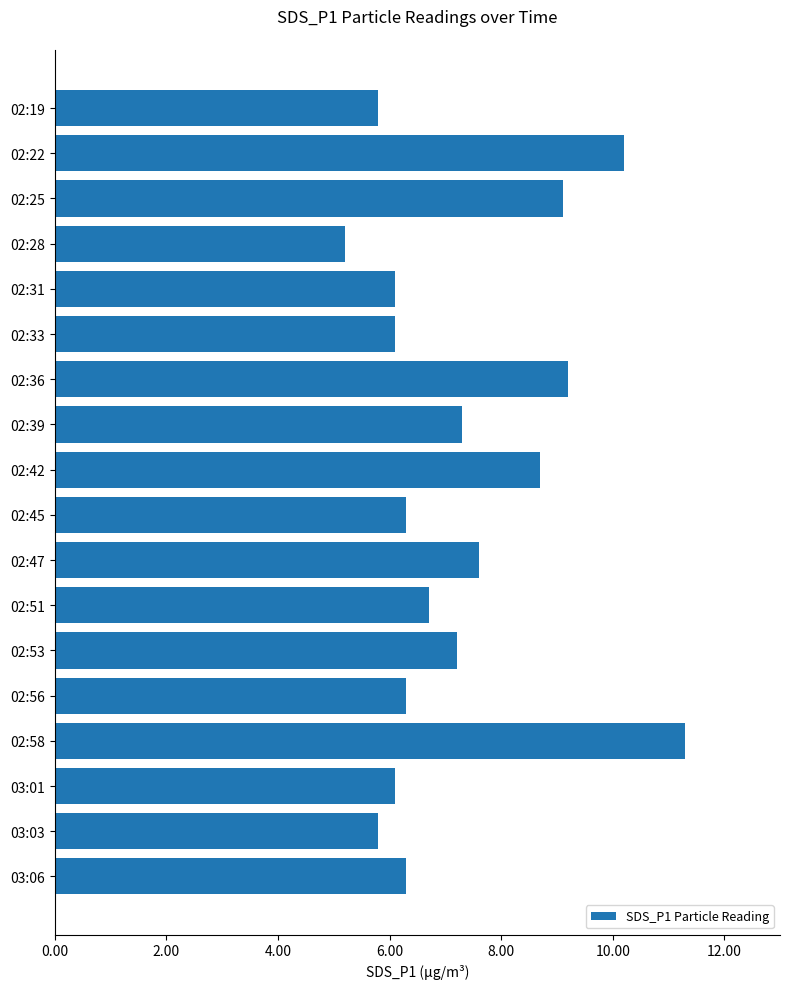

What is the label of the 5th bar from the top?

02:31